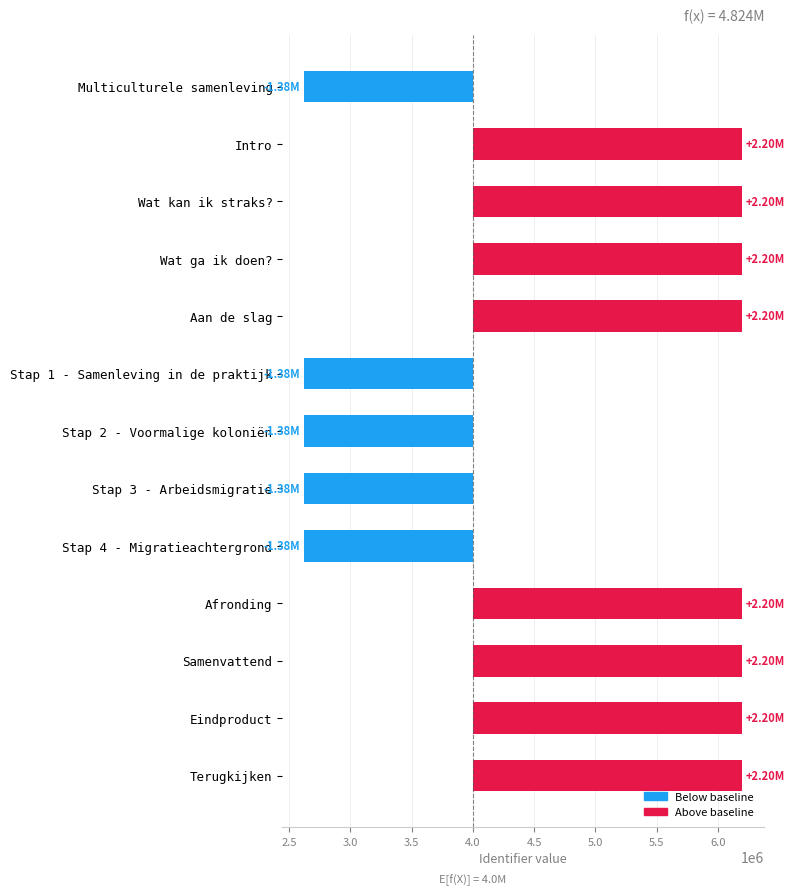

Count the number of data series in this chart.

1